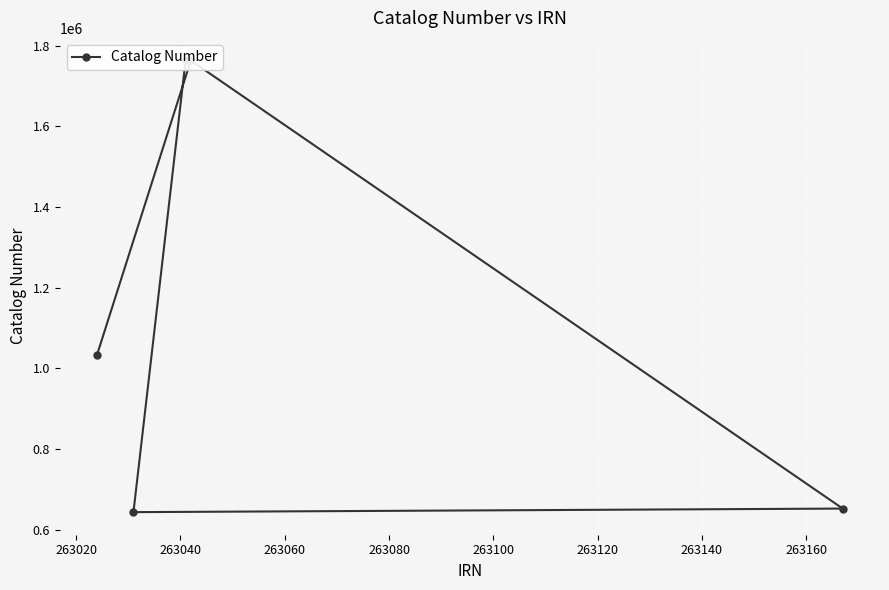

Is it true that the value at 263040 is 1084030?

False